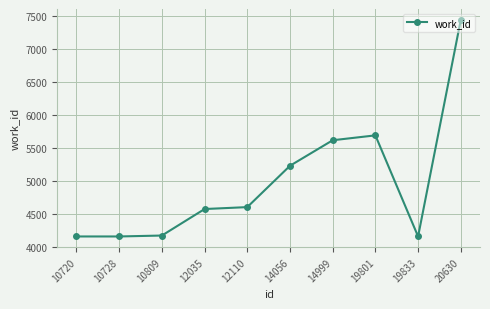

Is it true that the value at 10720 is 2334?

False